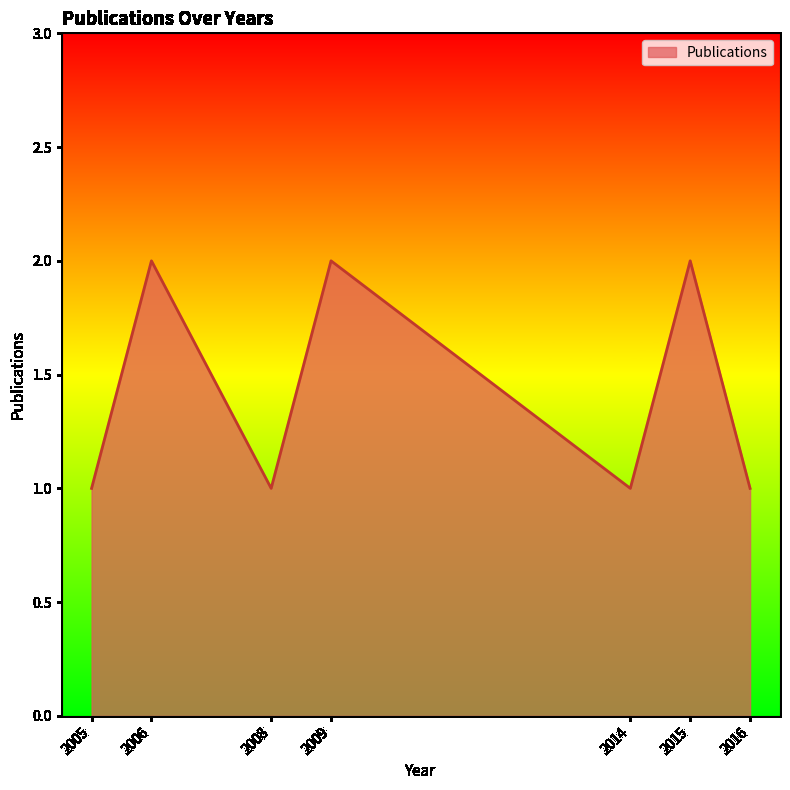

True or false: the data shows 2 at 2008.

False